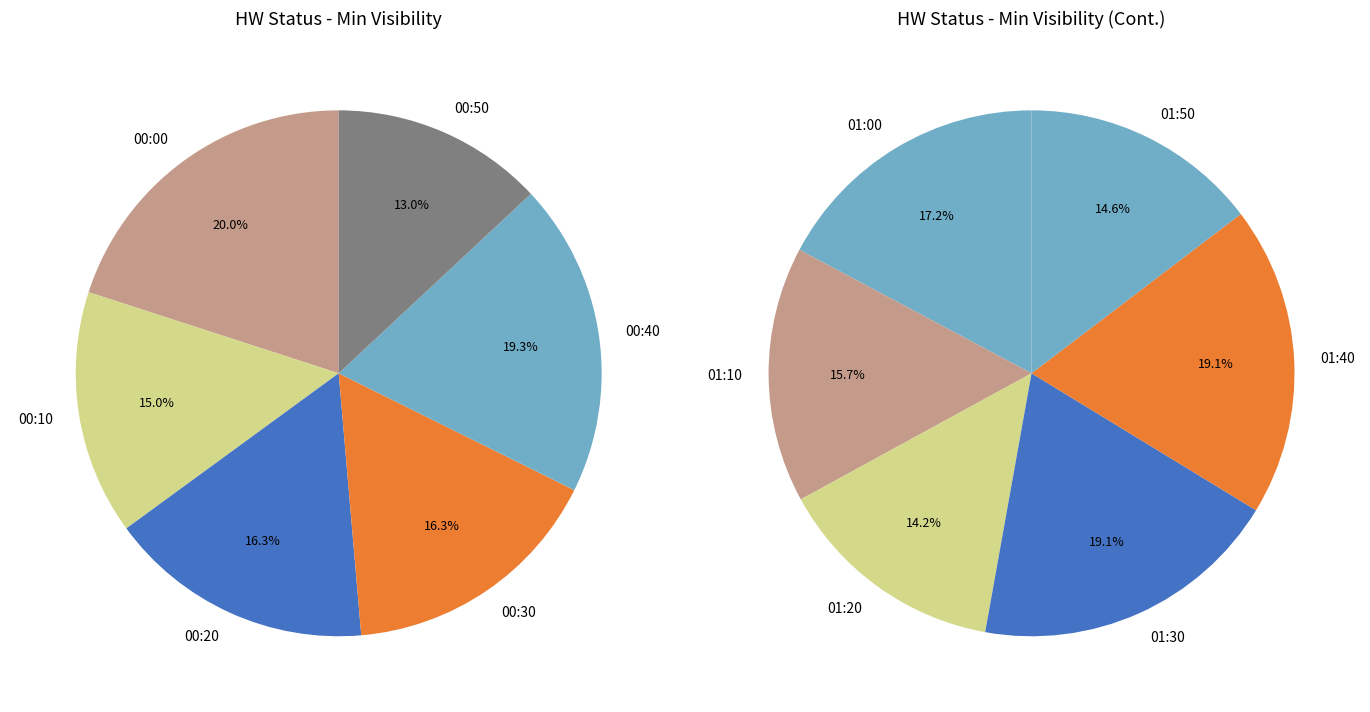

Which has a higher value, 00:00 or 01:10?

00:00